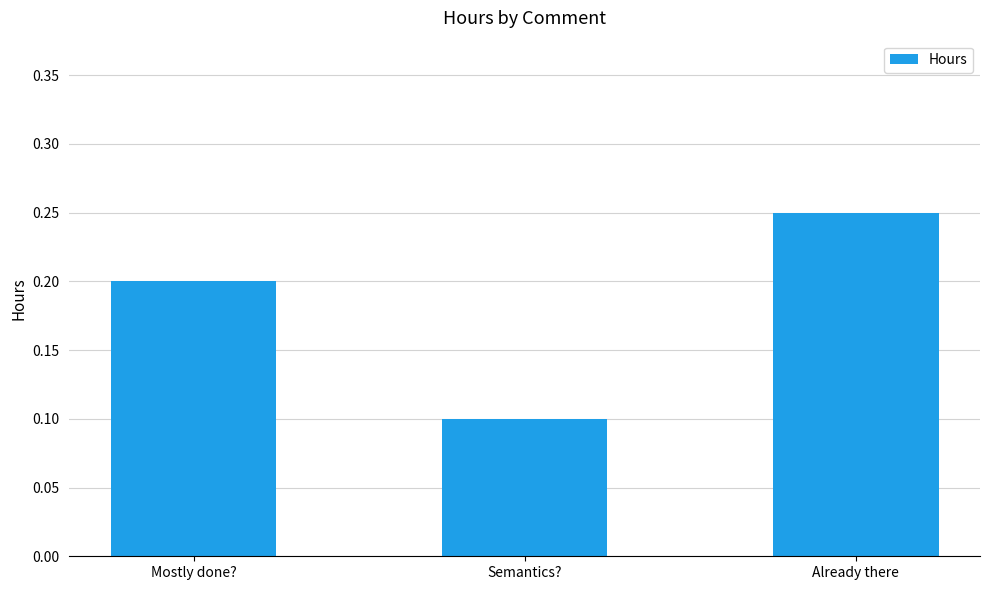

Between Mostly done? and Semantics?, which is larger?

Mostly done?